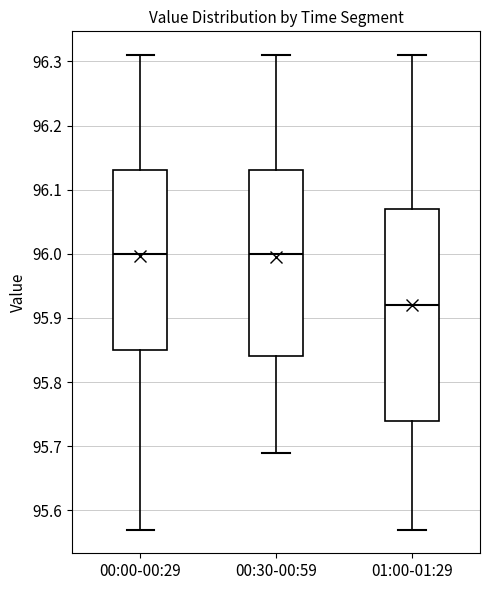

Reading left to right, read every box against the y-axis: the position of its median line, the range the box covers, and the ends of its whiskers. The values are not printed on the chart, so give them approximately, as read against the axis.

00:00-00:29: median 96.00, box 95.85 to 96.13, whiskers 95.57 to 96.31
00:30-00:59: median 96.00, box 95.84 to 96.13, whiskers 95.69 to 96.31
01:00-01:29: median 95.92, box 95.74 to 96.07, whiskers 95.57 to 96.31